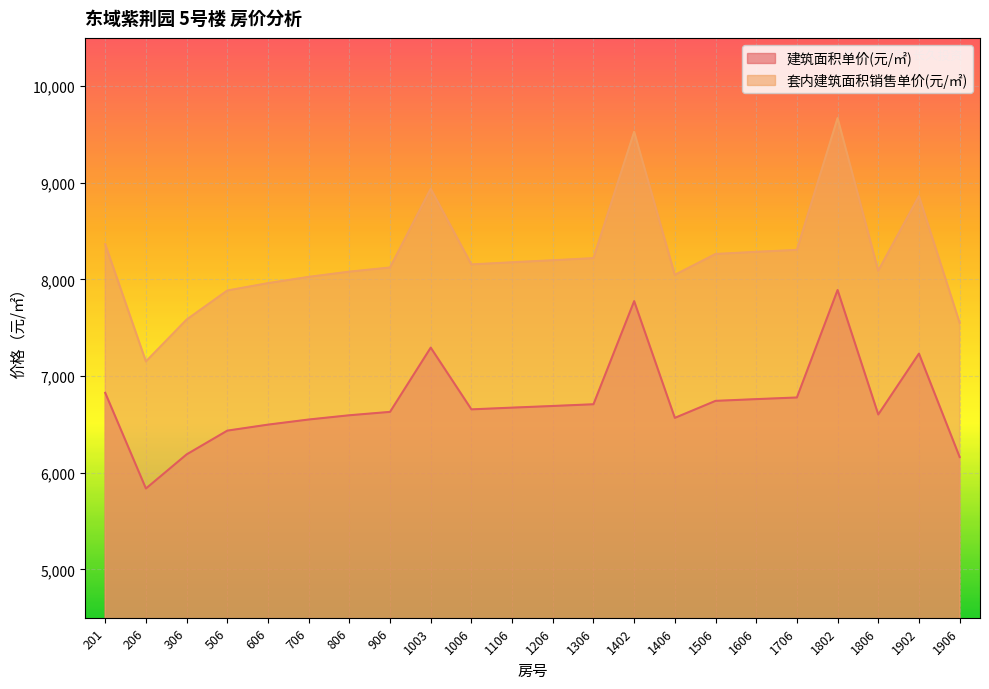

What is the value of the 套内建筑面积销售单价(元/㎡) point at the 8th from the left?

8124